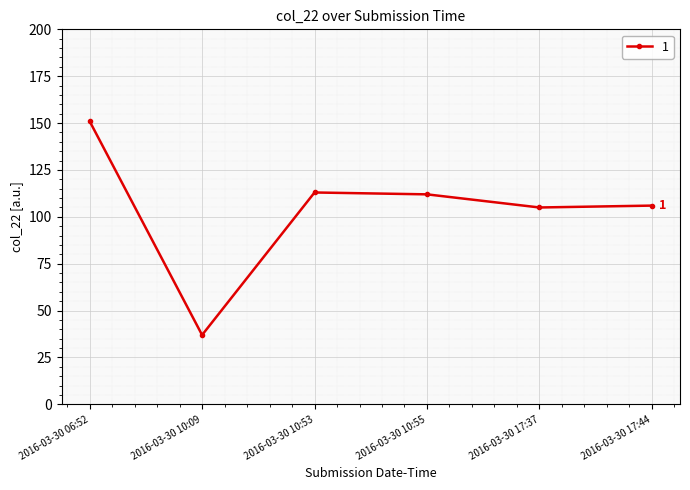

Which has a higher value, 2016-03-30 17:44 or 2016-03-30 10:53?

2016-03-30 10:53